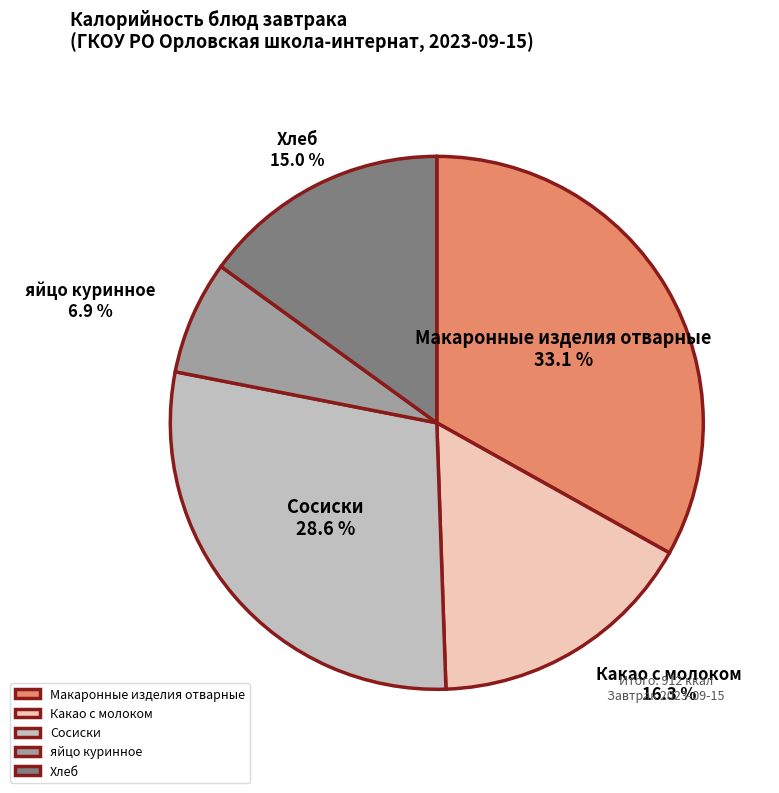

To the nearest percent, what is the difference between the largest and smallest slice percentages?

26%